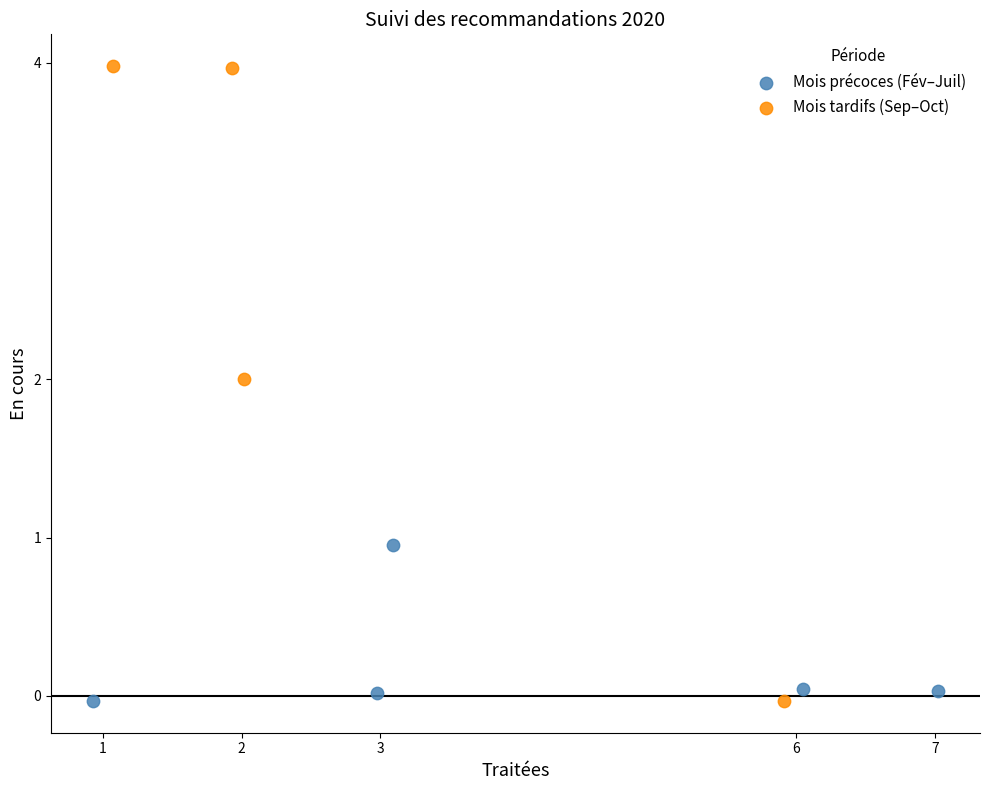

Which series has the widest spread of Y values?

Mois tardifs (Sep–Oct)